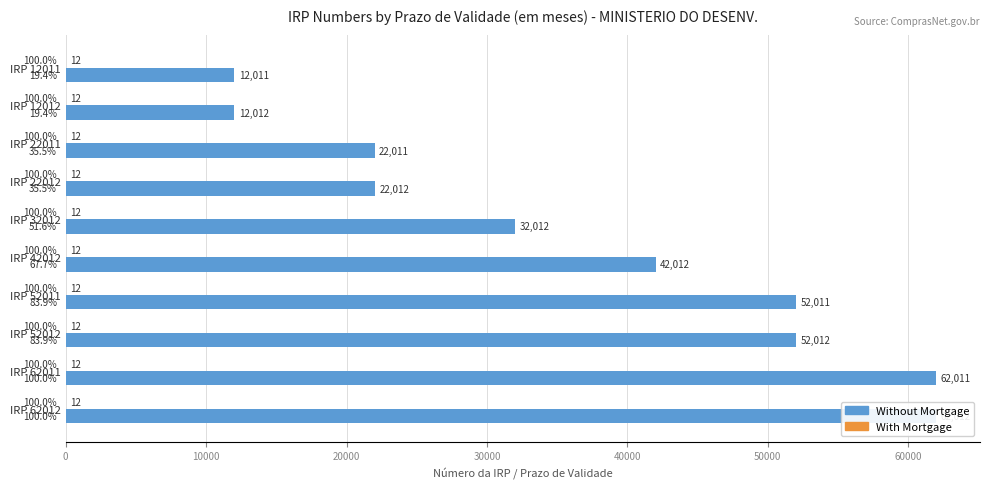

What are all the series names shown in the legend?

Without Mortgage, With Mortgage